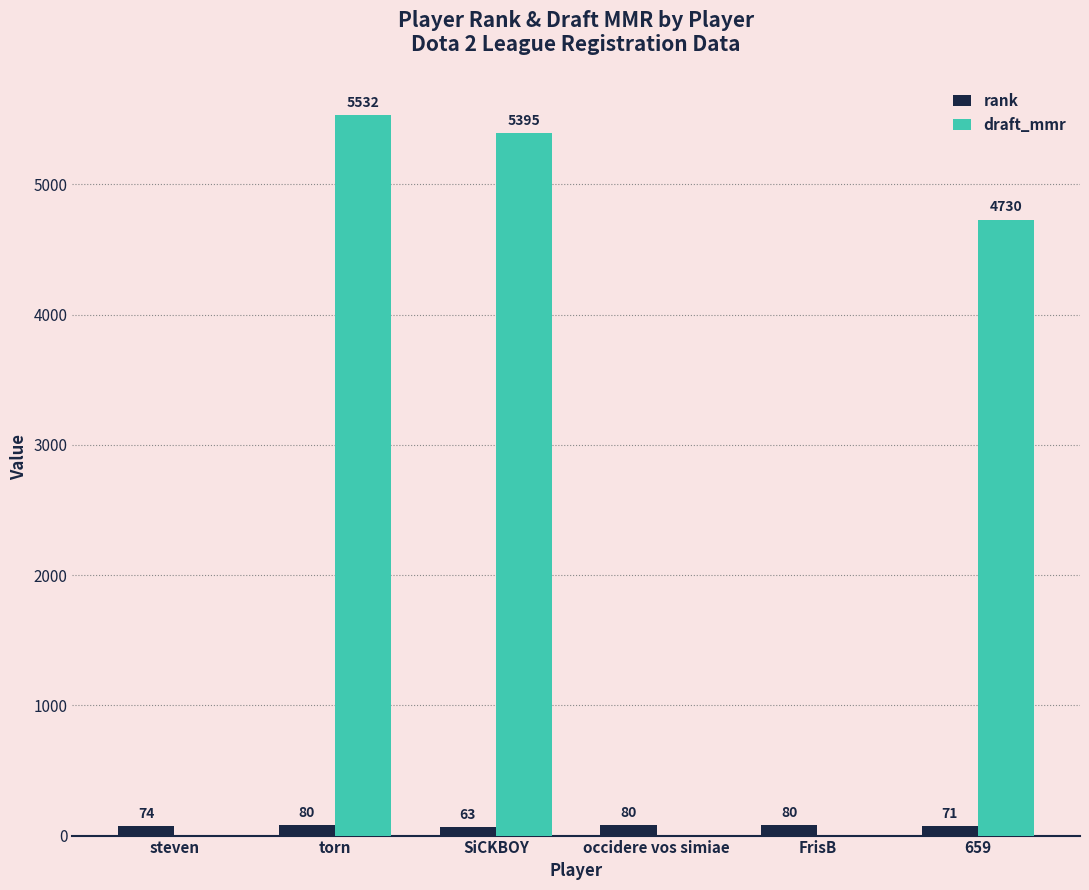

Which series changed the most between occidere vos simiae and 659?

draft_mmr